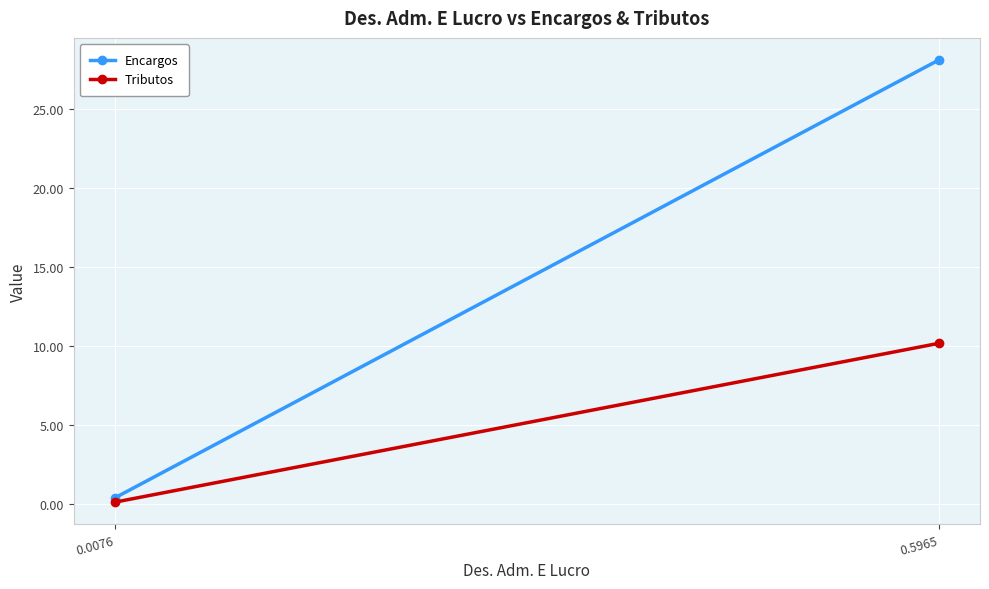

Which series has the widest spread of values?

Encargos